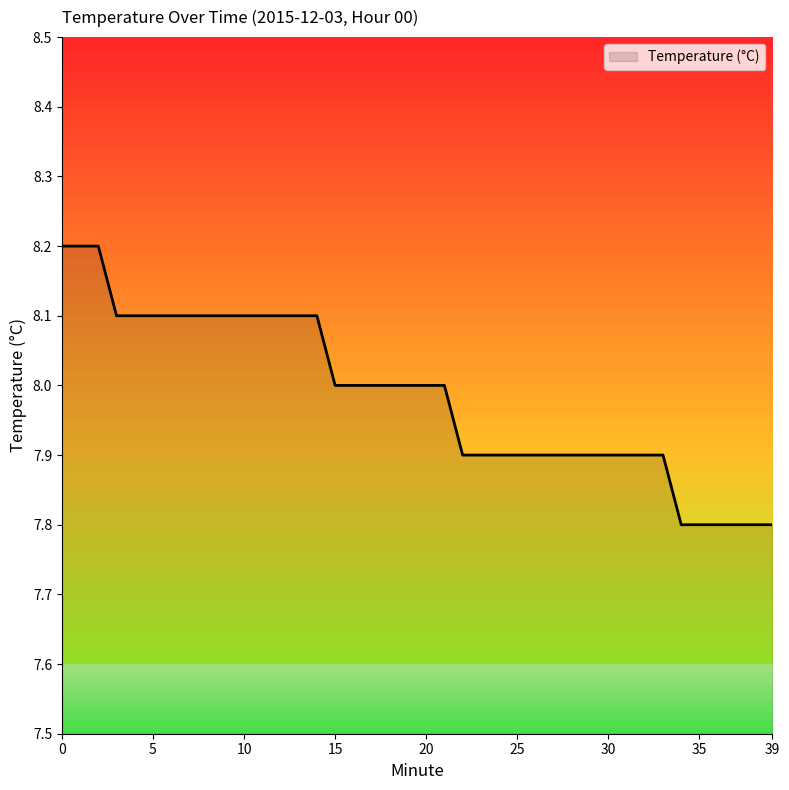

What is the greatest value displayed?

8.2